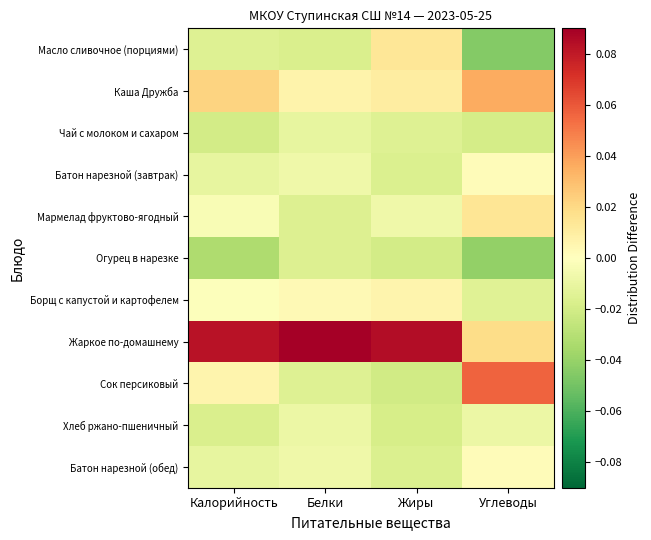

Which series has the largest total across all categories?

Жаркое по-домашнему